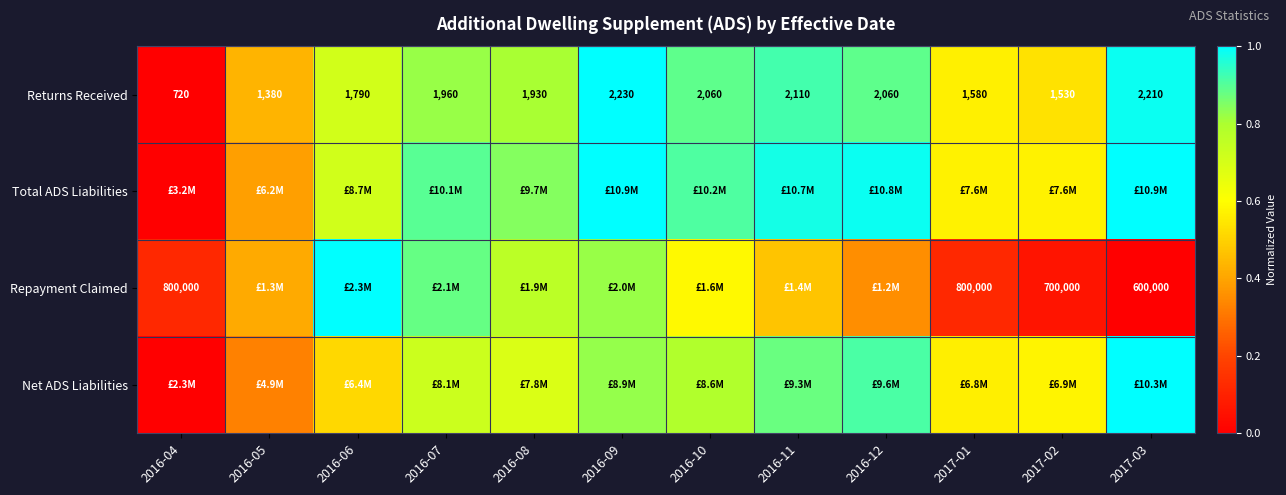

True or false: Returns Received has a value of 0.2 at 2016-08.

False